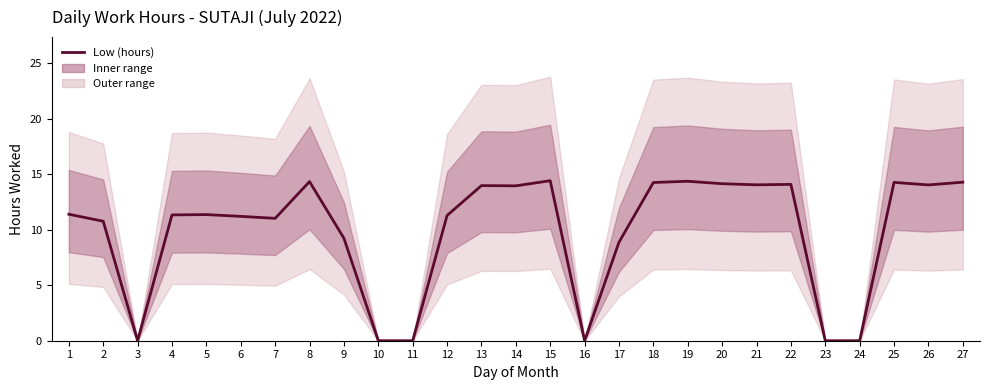

Where is the first local minimum?

3